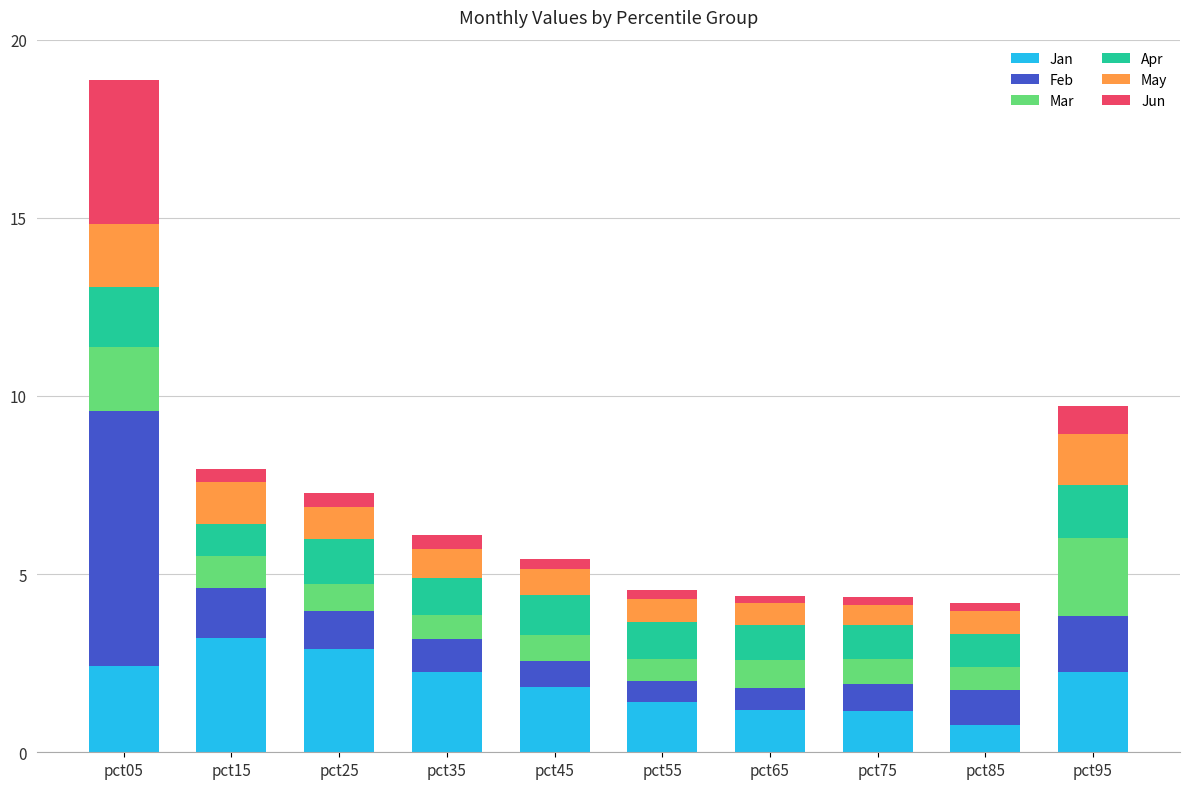

How many bars are there in total?

10